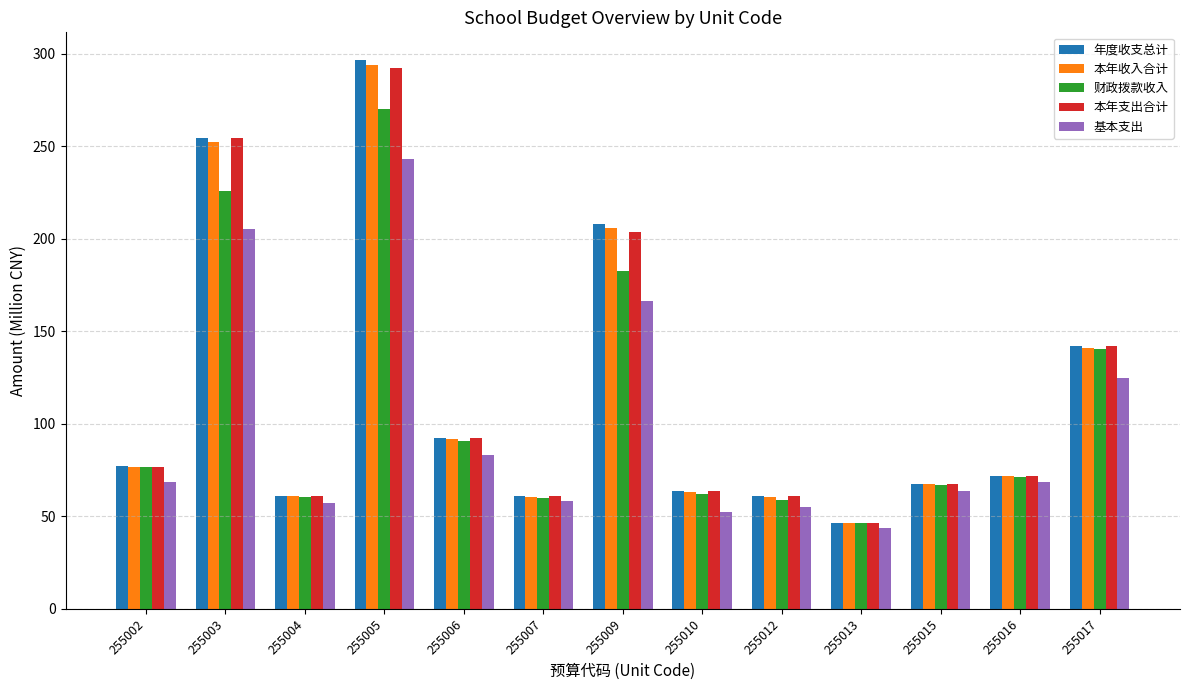

How many groups of bars are there?

13